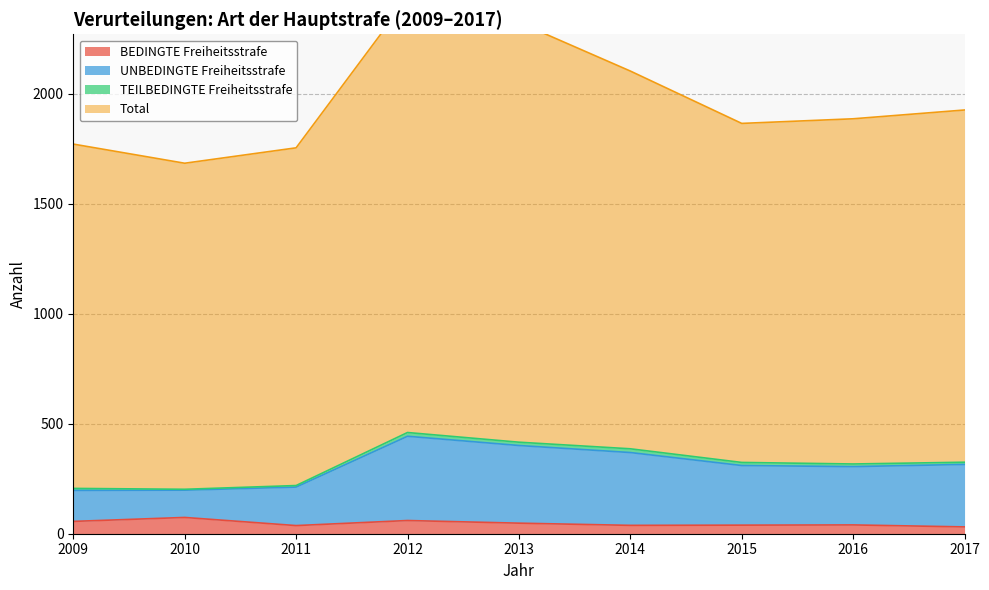

True or false: UNBEDINGTE Freiheitsstrafe and BEDINGTE Freiheitsstrafe cross at least once.

False